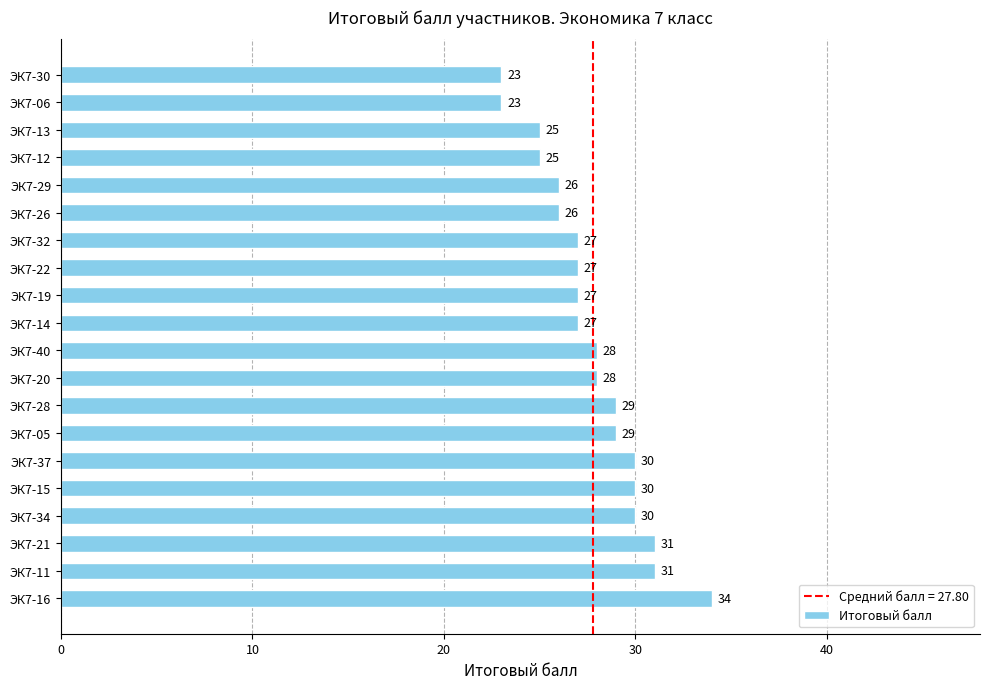

The chart shows a value of 7 at ЭК7-28. True or false?

False